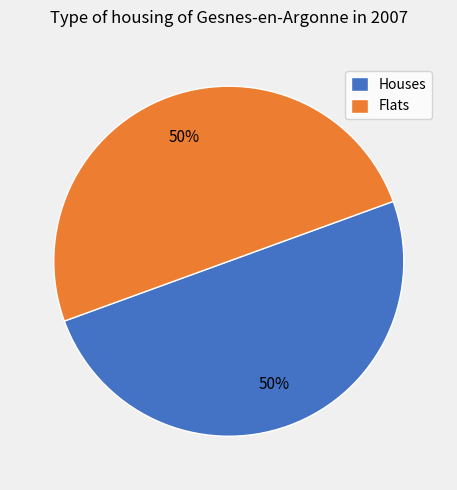

Approximately how many times larger is the value at Houses compared to Flats?

1.0